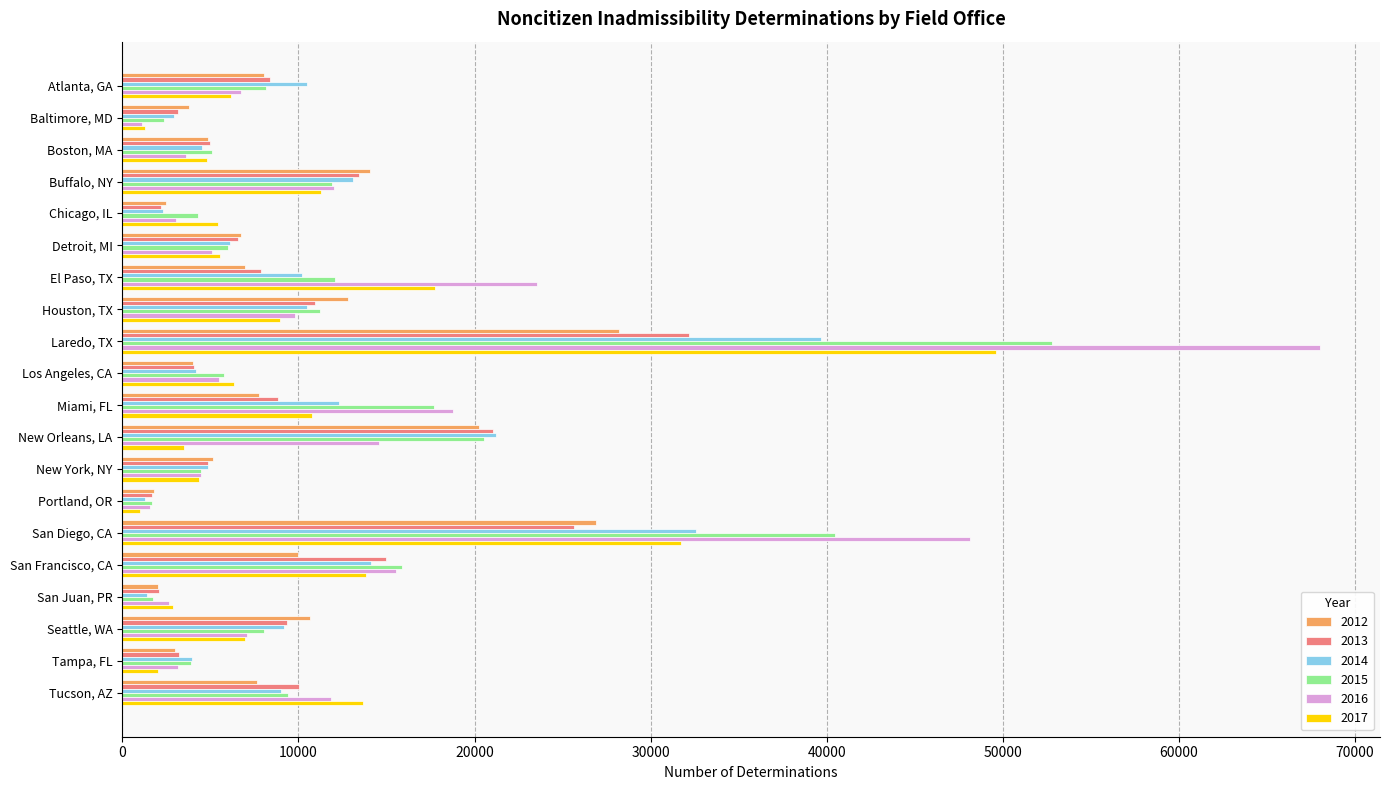

How many values in the 2016 series are below 7101?

10